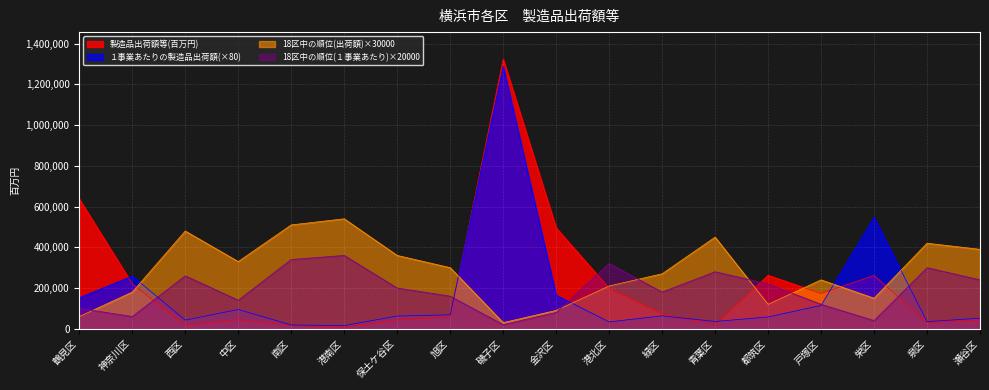

The value of 18区中の順位(１事業あたり) at 瀬谷区 is 240000. True or false?

True